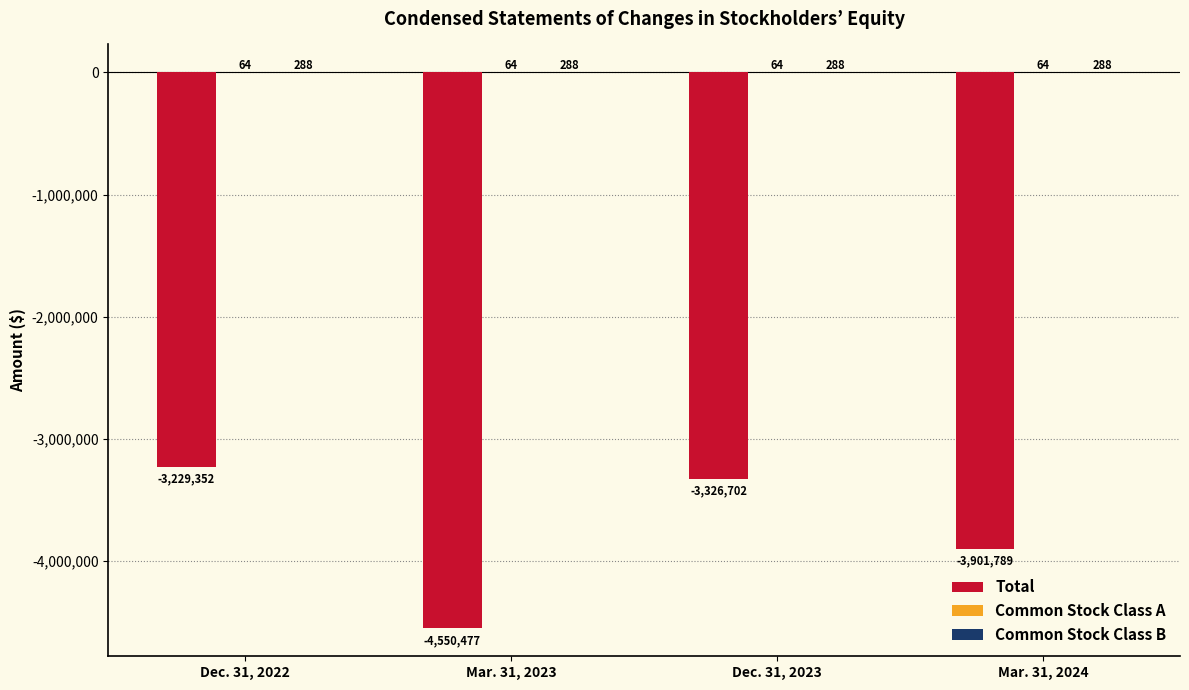

Where does the Total series first go above -3326702?

Dec. 31, 2022